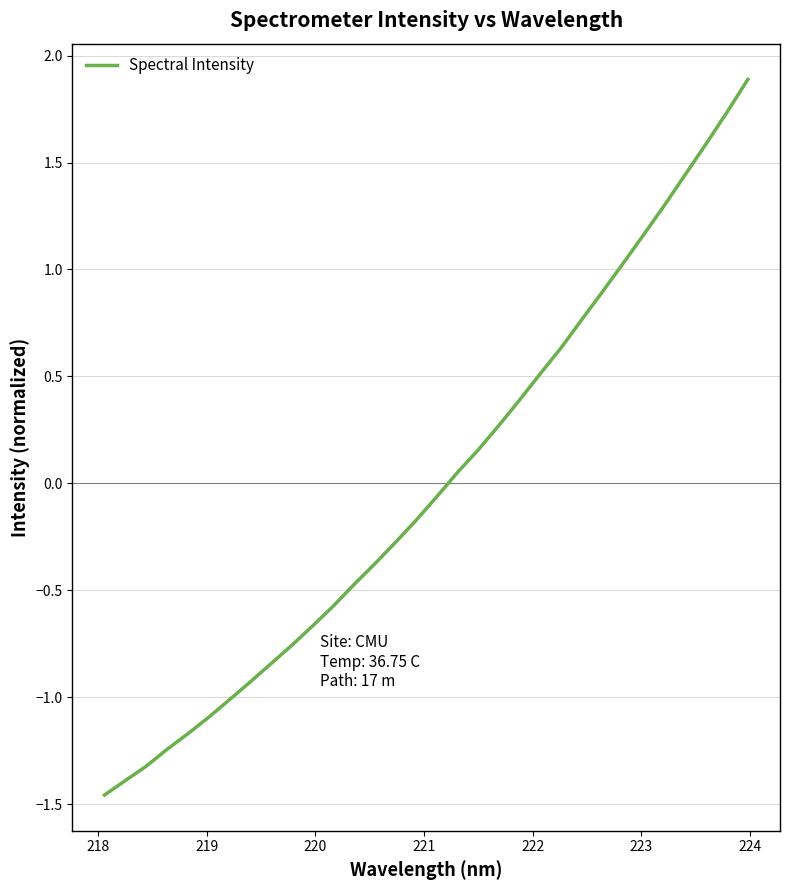

How many distinct data groups are displayed?

1